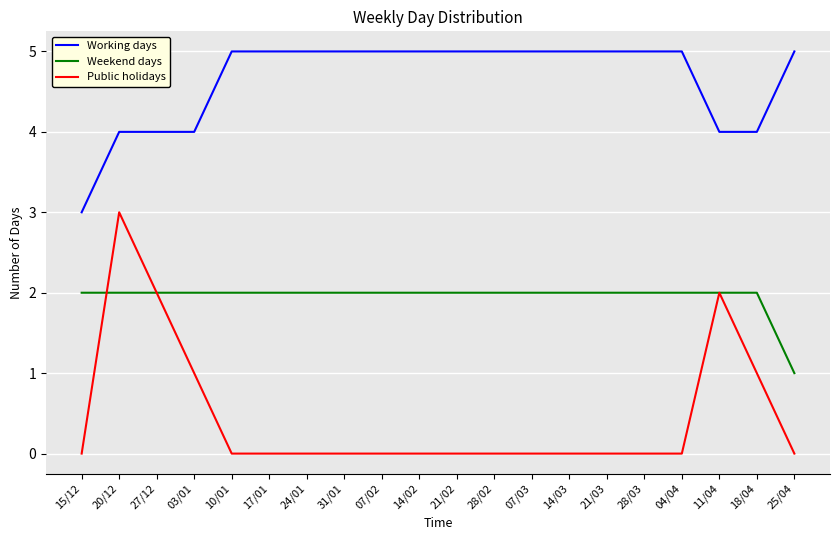

Which series has the widest spread of values?

Public holidays